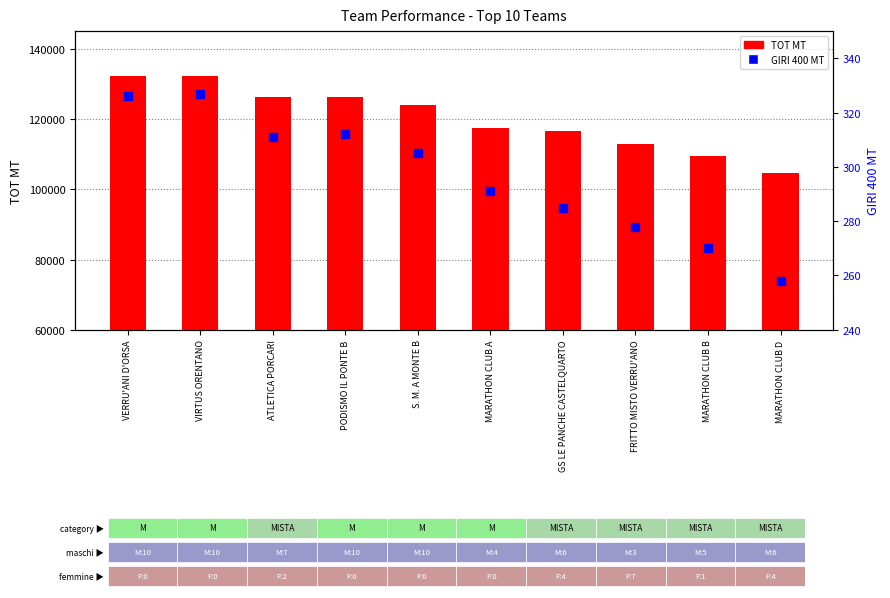

Which series reaches the maximum Y coordinate?

TOT MT